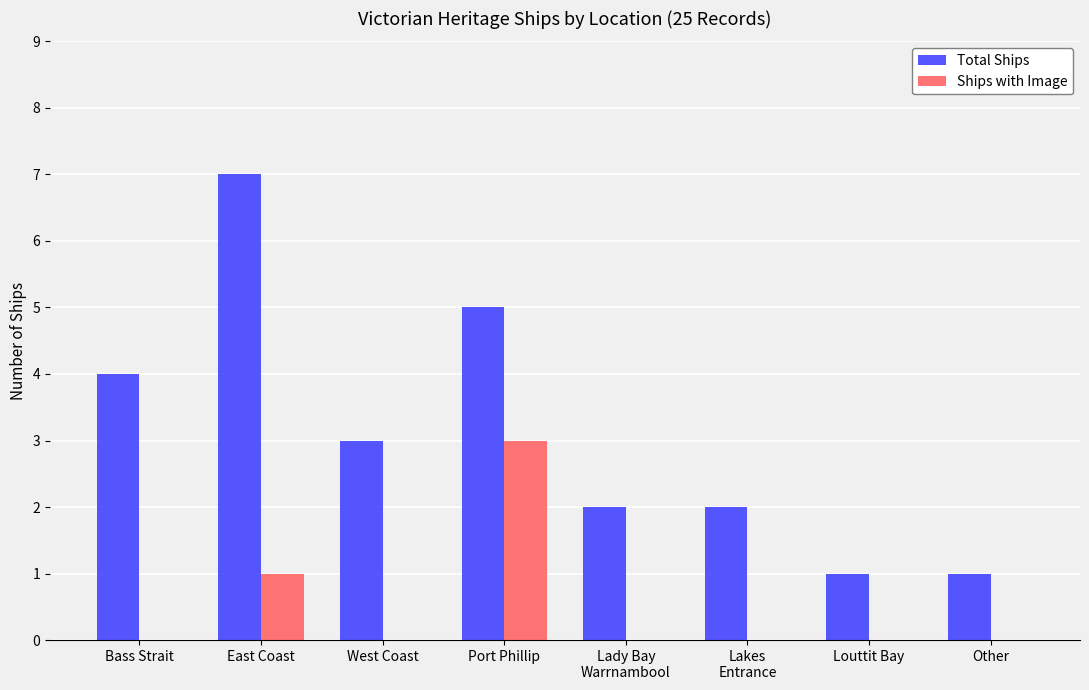

Between West Coast and Other, which series saw the biggest shift?

Total Ships